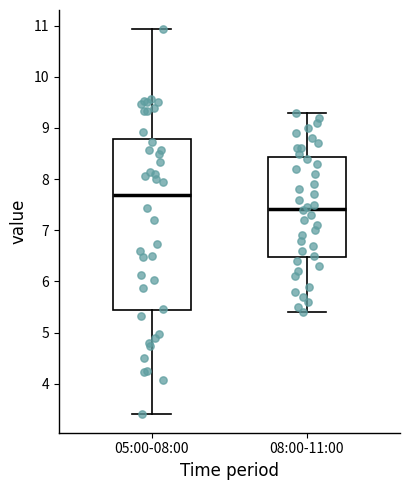

Reading left to right, read every box against the y-axis: the position of its median line, the range the box covers, and the ends of its whiskers. The values are not printed on the chart, so give them approximately, as read against the axis.

05:00-08:00: median 7.7, box 5.4 to 8.8, whiskers 3.4 to 10.9
08:00-11:00: median 7.4, box 6.5 to 8.4, whiskers 5.4 to 9.3